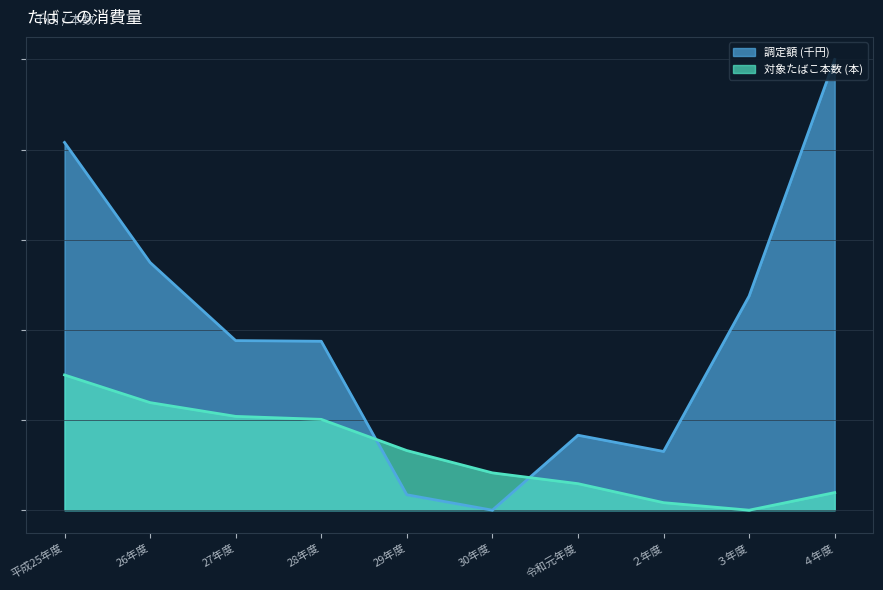

How many lines are shown in the chart?

2